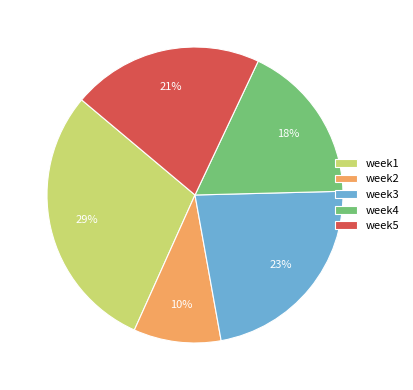

What is the largest slice in the pie chart?

week1